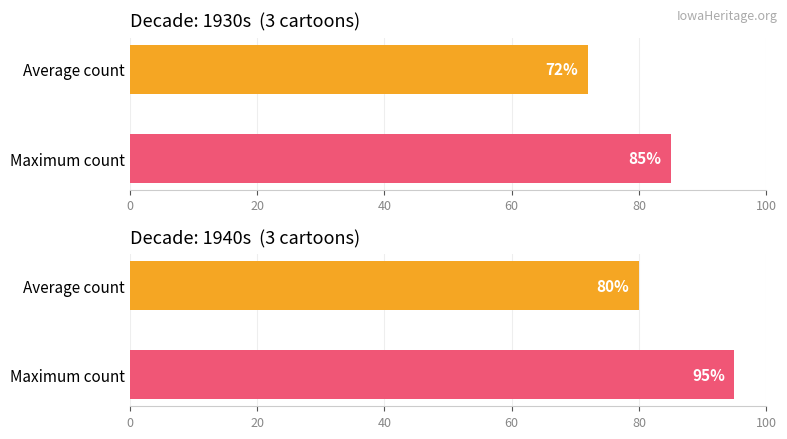

Are the bars grouped side by side (vs. stacked)?

Yes